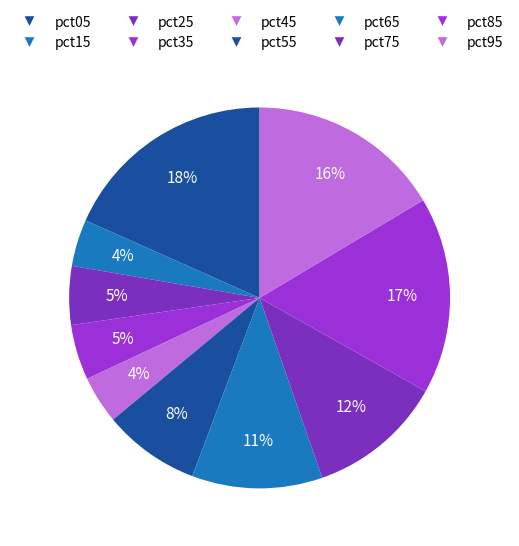

How many segments does this pie chart have?

10